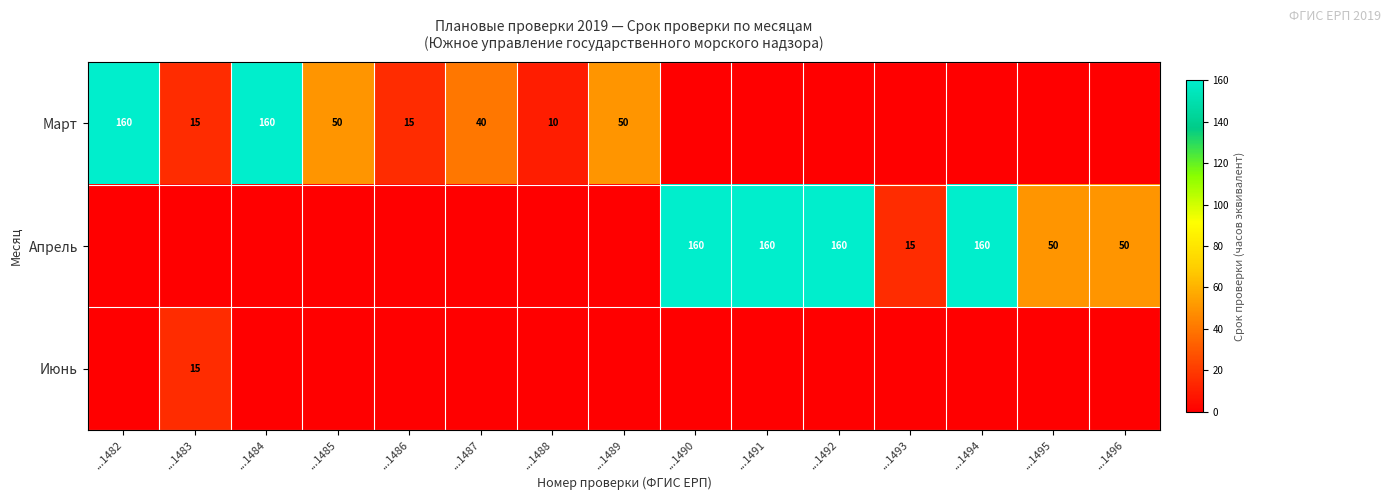

At ...1484, list the series in order from largest to smallest.

Март, Апрель, Июнь